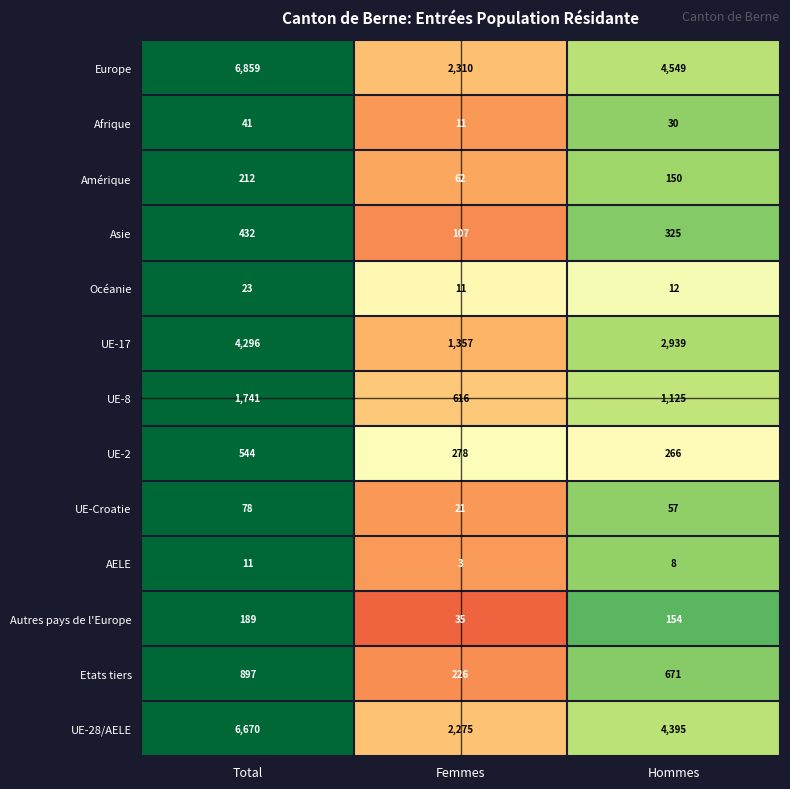

What is the difference between the maximum and second lowest values in the Océanie series?

11